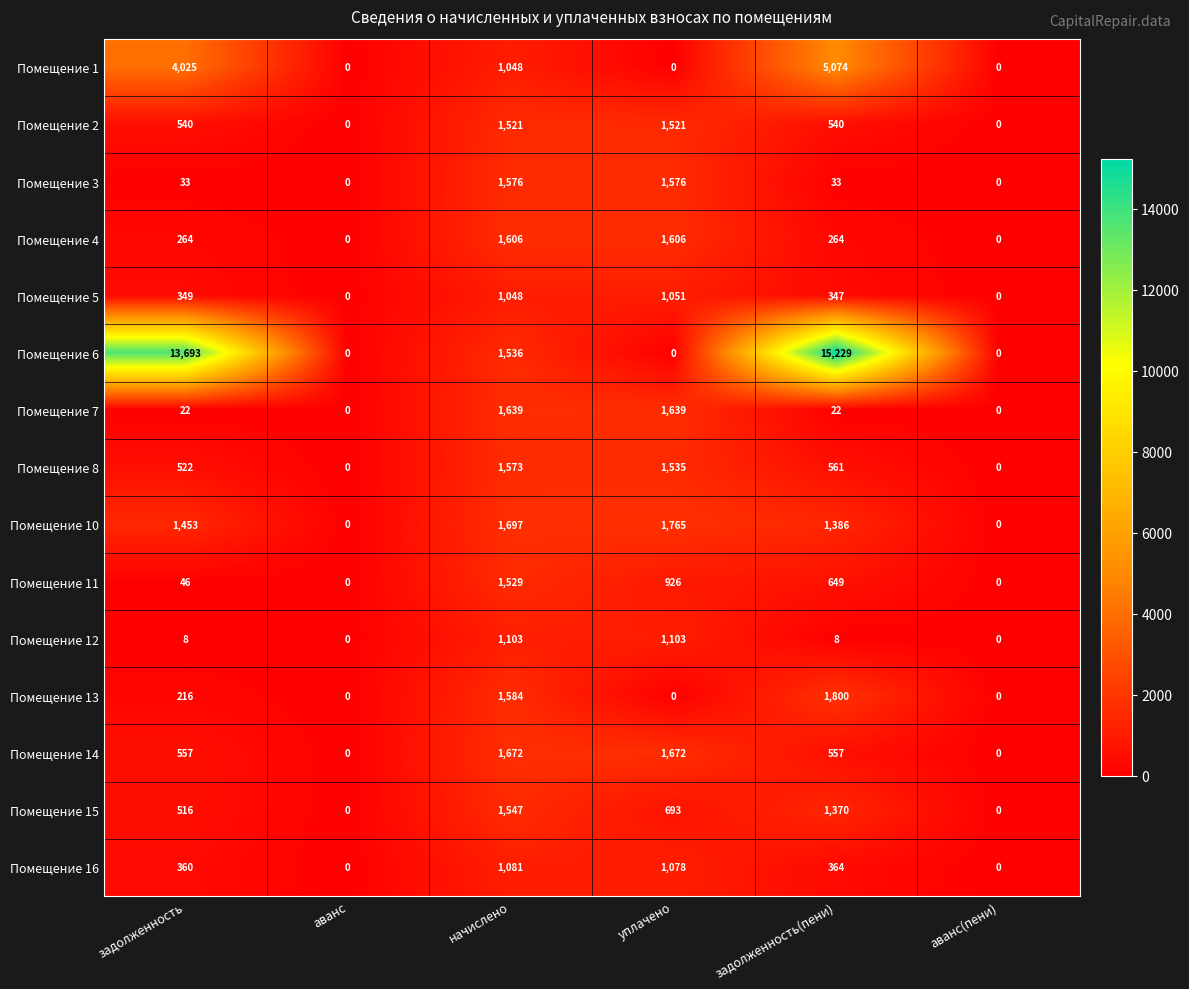

What is the difference between the second highest and second lowest values in the Помещение 2 series?

1521